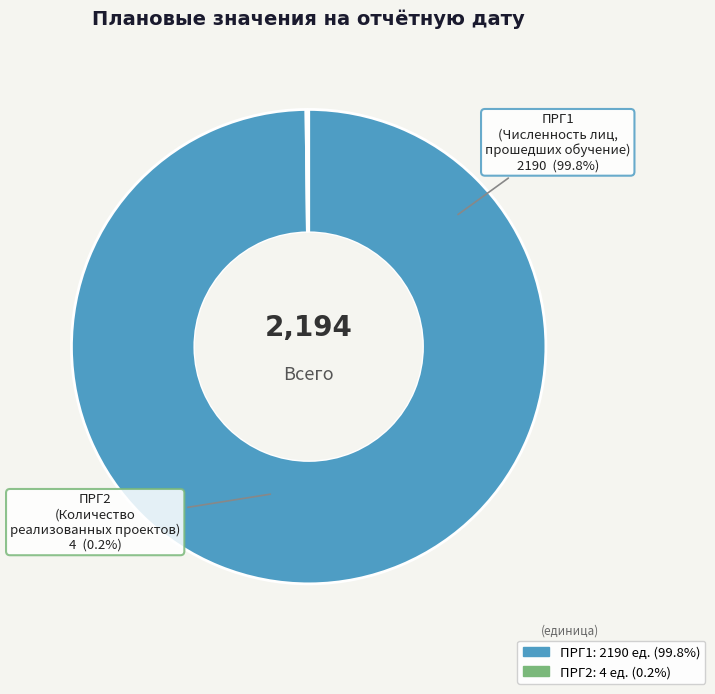

What percentage is NOT represented by ПРГ1?

0.2%